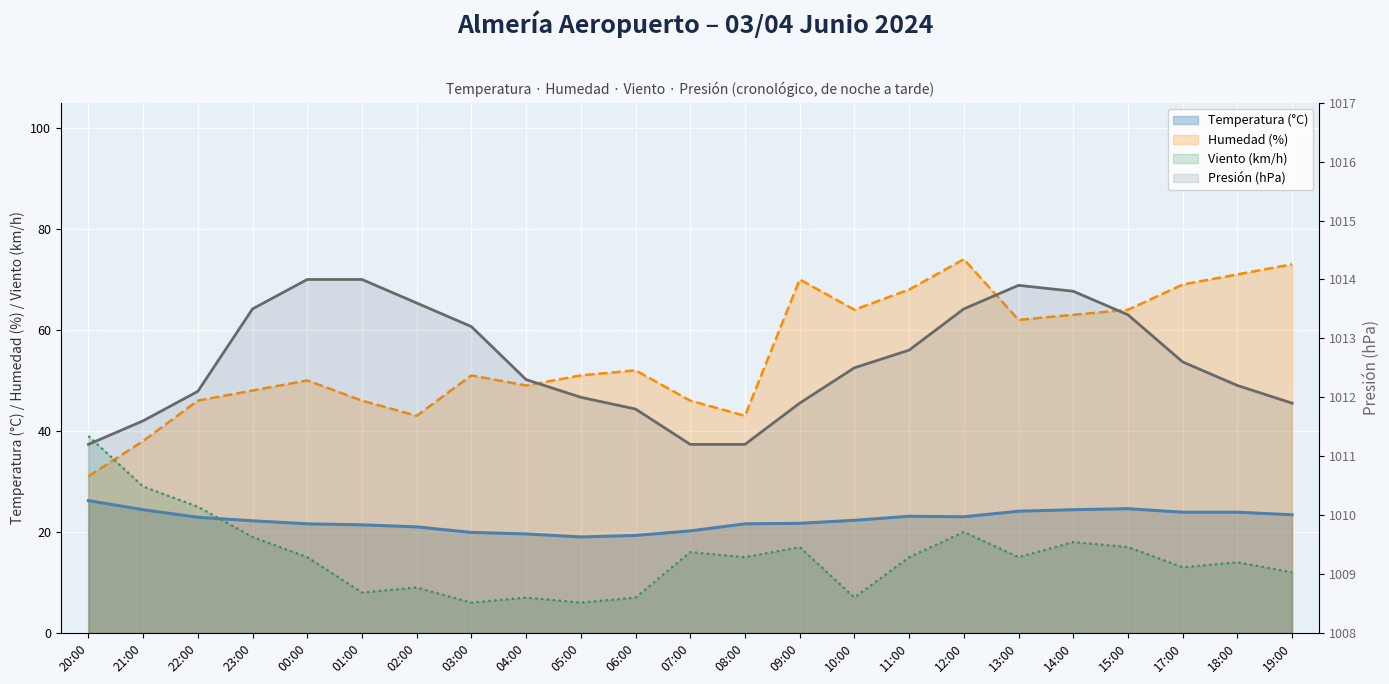

What is the value of the Humedad (%) point at the 18th from the left?

62.0